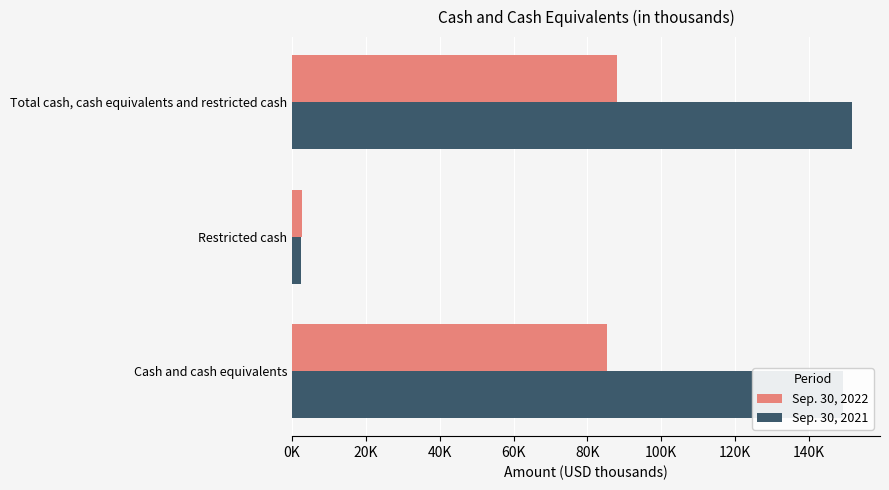

What position from the left is Restricted cash?

2